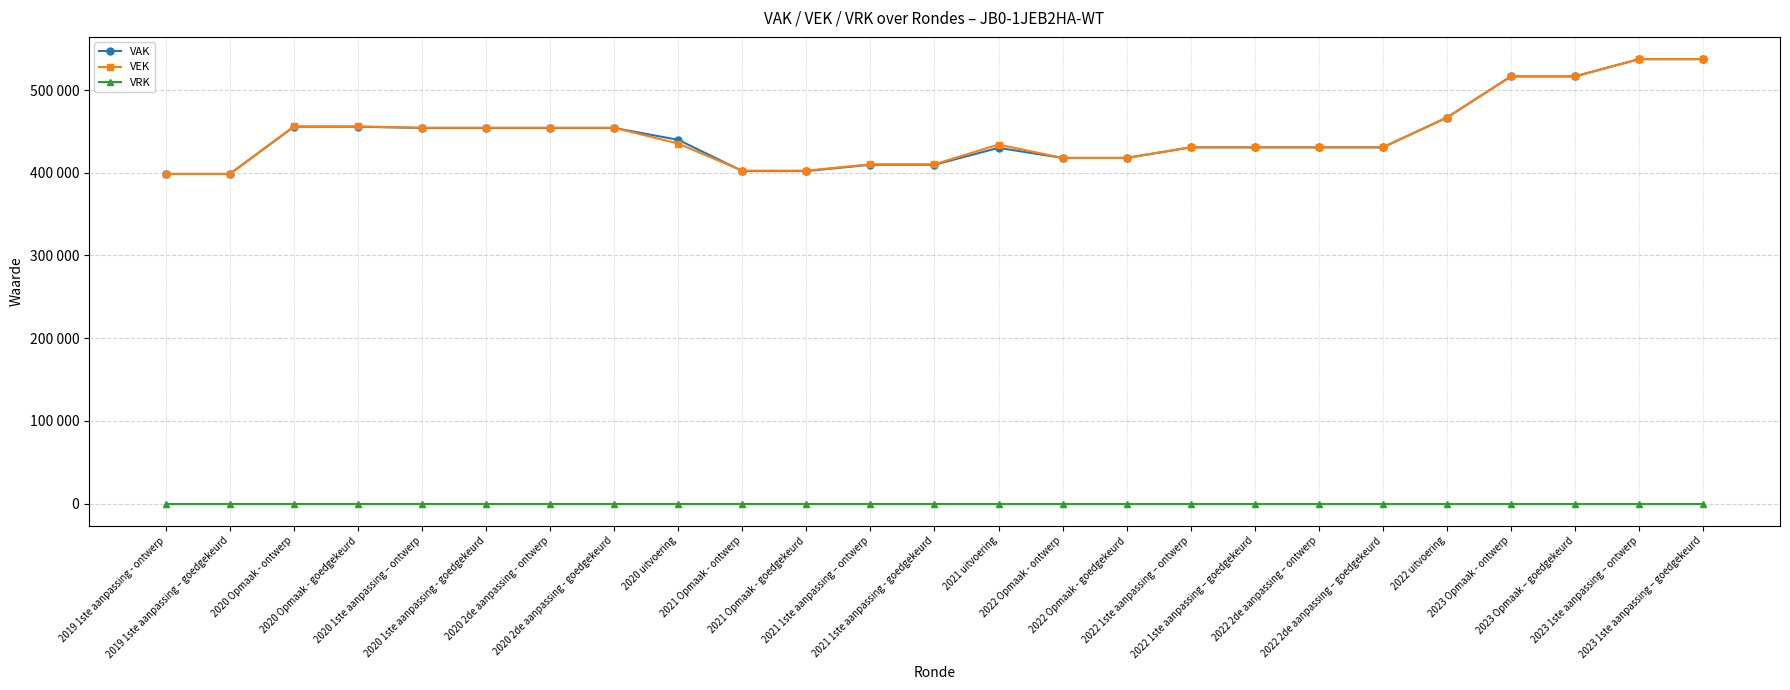

Where is the first local maximum for VAK?

2021 uitvoering